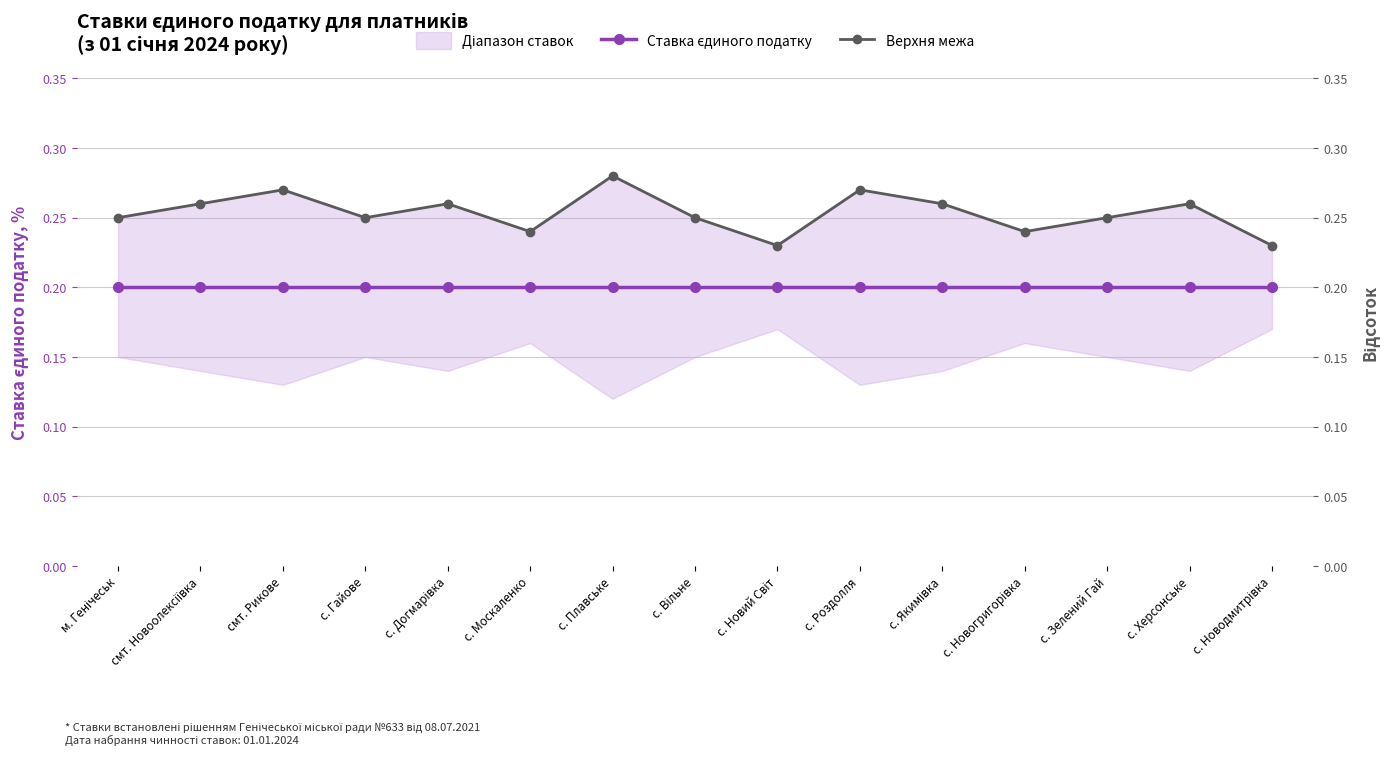

True or false: Верхня межа and Ставка єдиного податку cross at least once.

False